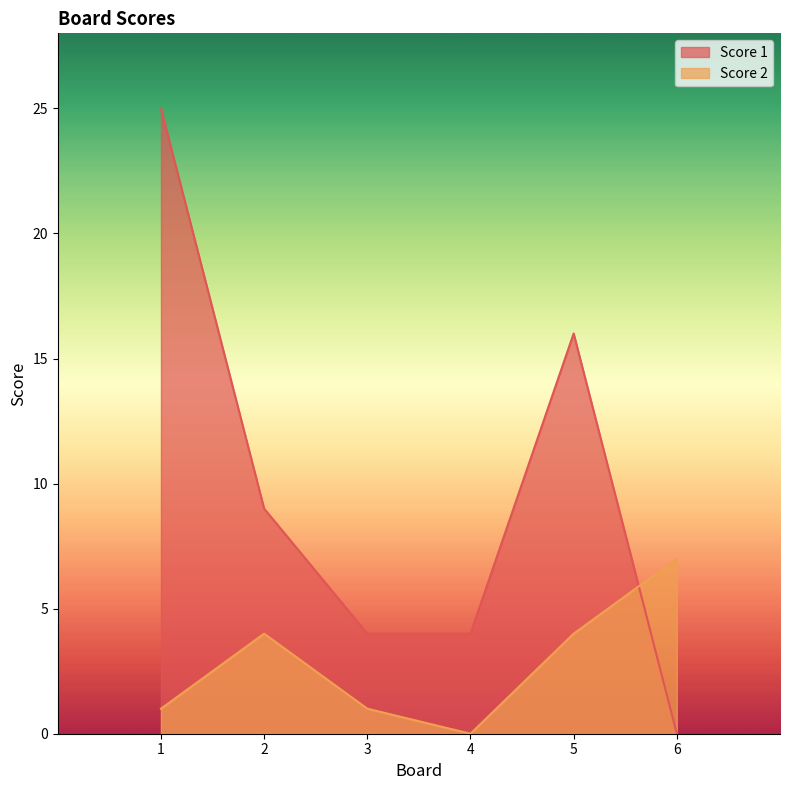

After their last crossing, which series has the higher values: Score 1 or Score 2?

Score 2